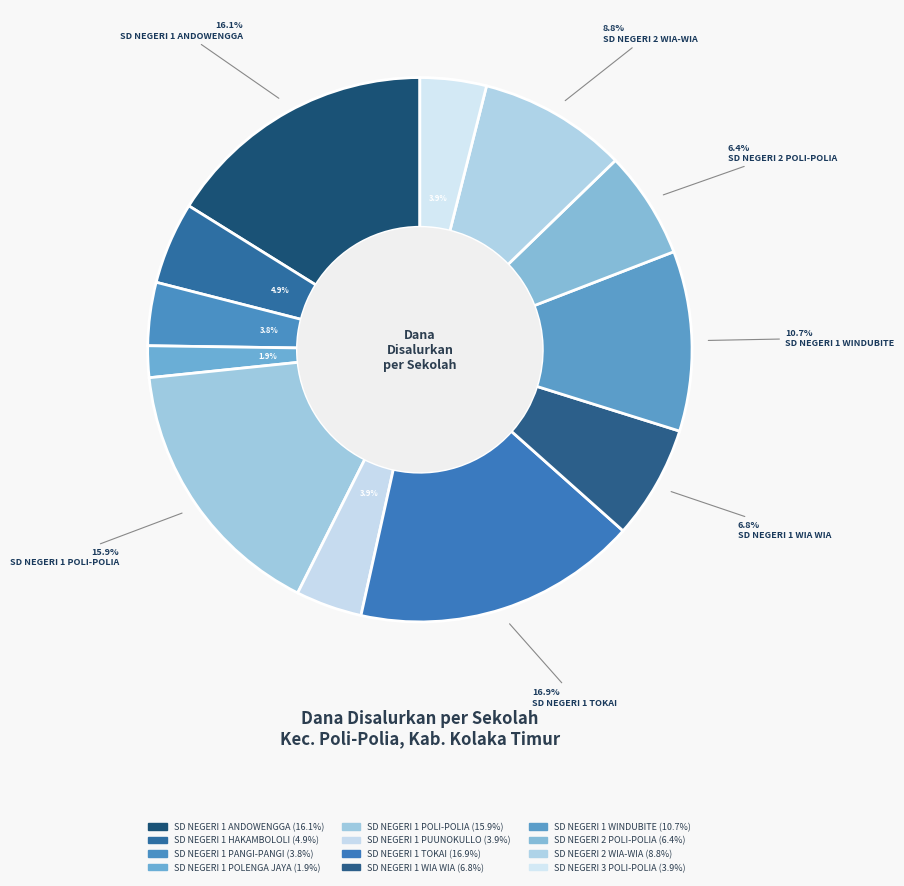

How many segments does this pie chart have?

12